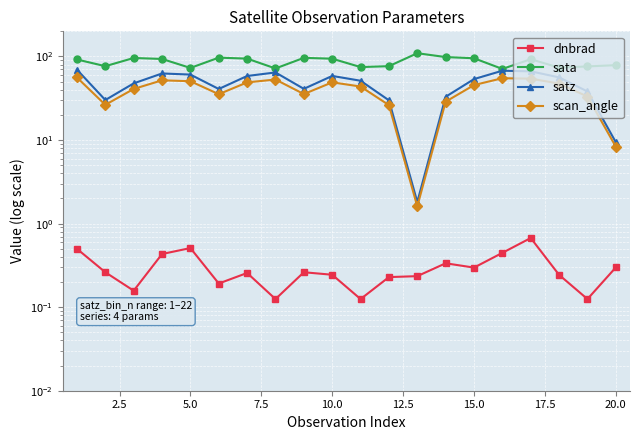

What is the minimum value for satz?

1.8